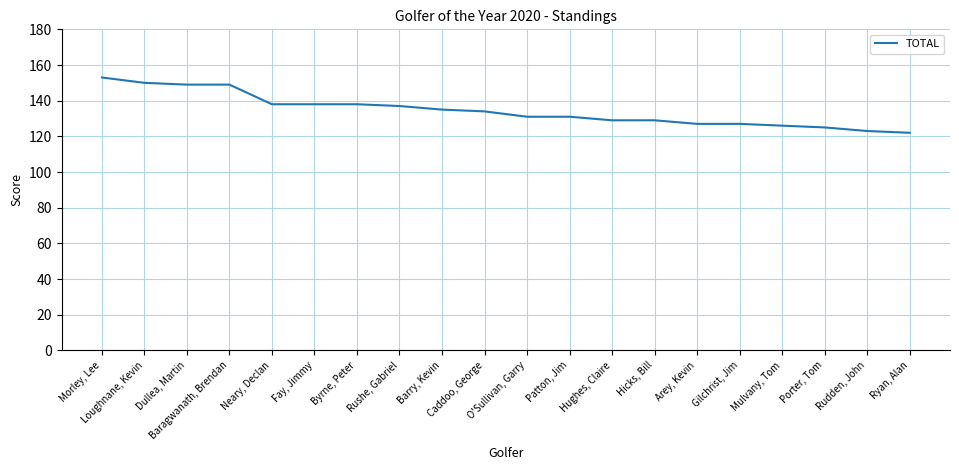

At which label does the data first exceed 134?

Morley, Lee